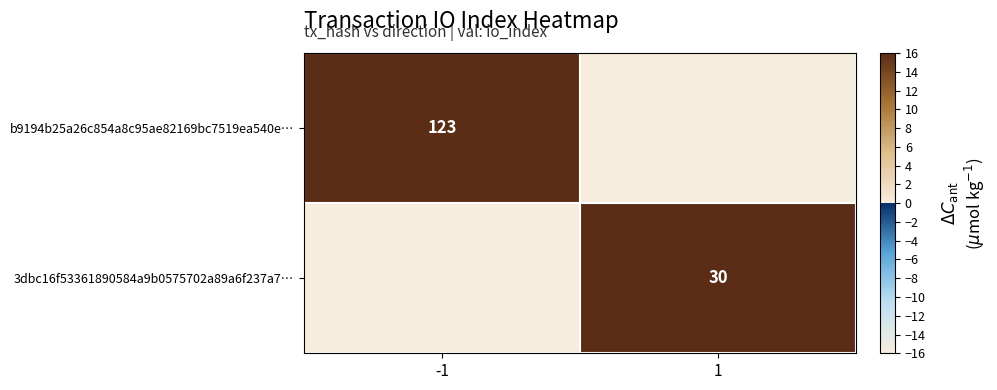

The b9194b25a26c854a8c95ae82169bc7519ea540e… series shows 41 at -1. True or false?

False